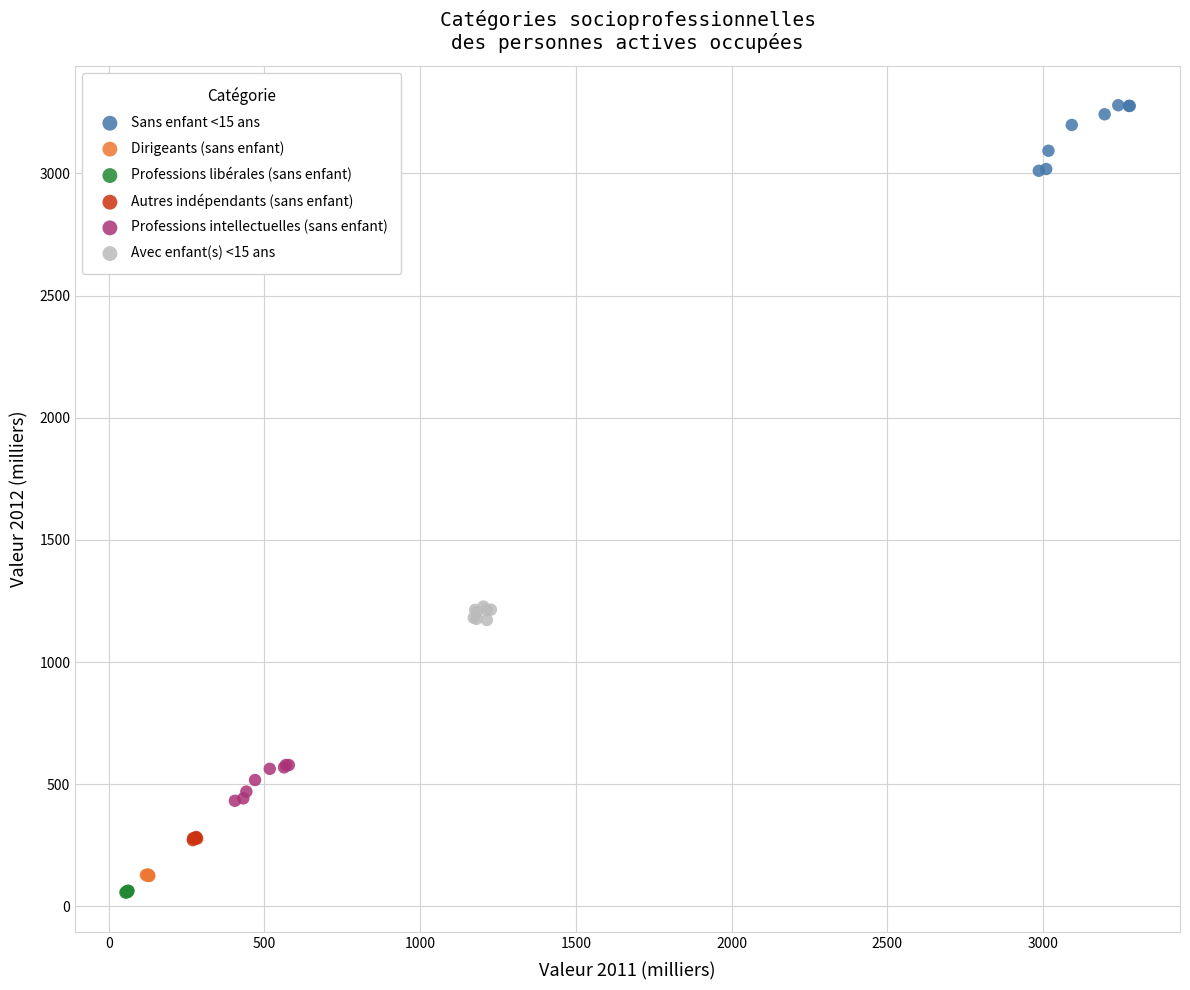

Which series contains the highest Y value?

Sans enfant <15 ans